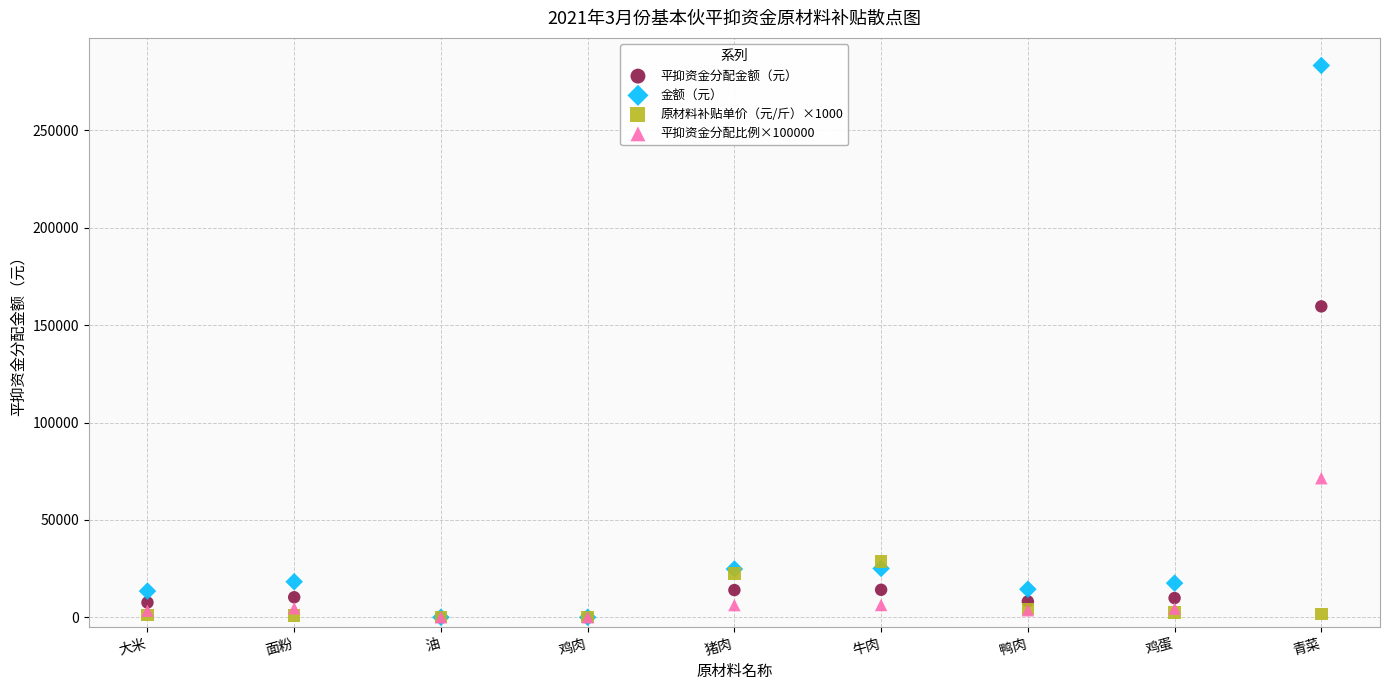

In the 平抑资金分配比例×100000 series, what Y value is closest to 35702?

6314.1